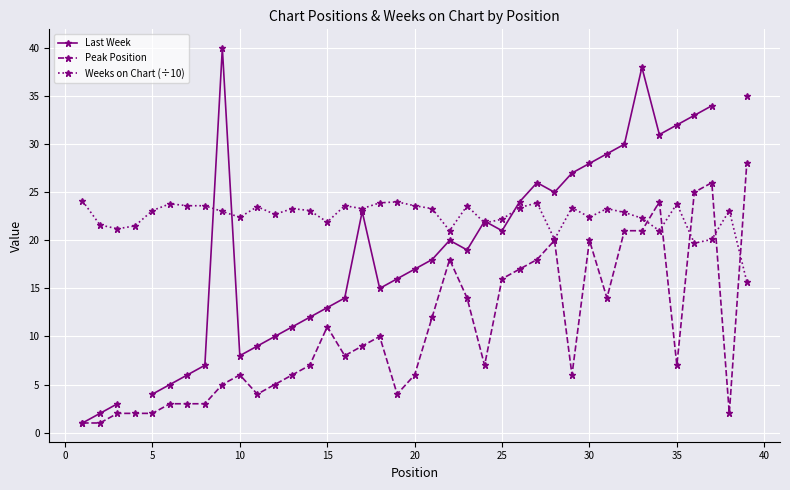

What is the minimum value for Peak Position?

1.0